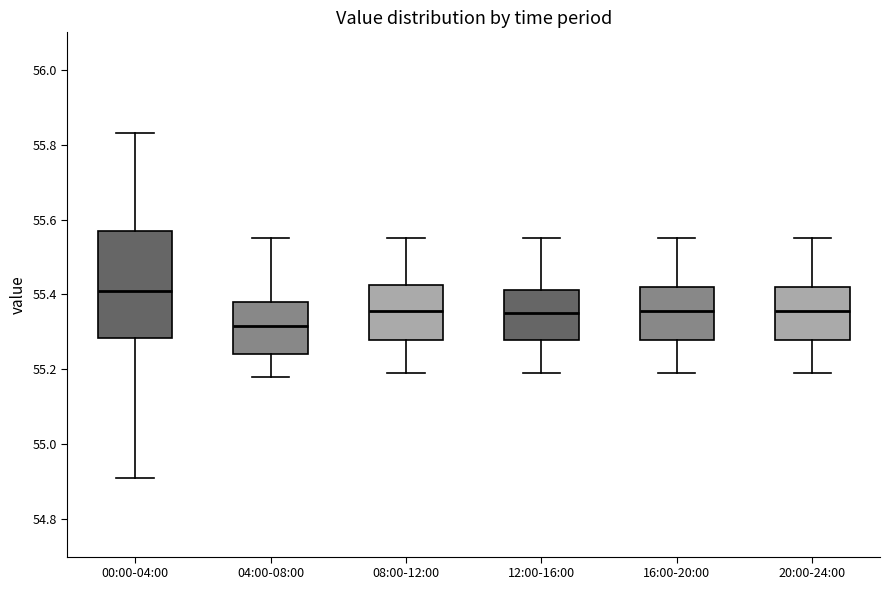

Reading left to right, transcribe this box plot: for each box, give where its median line is, the range the box spans, and where its two whiskers end, as read against the y-axis. The values are not printed on the chart, so give them approximately, as read against the axis.

00:00-04:00: median 55.42, box 55.28 to 55.58, whiskers 54.92 to 55.84
04:00-08:00: median 55.32, box 55.24 to 55.38, whiskers 55.18 to 55.56
08:00-12:00: median 55.36, box 55.28 to 55.42, whiskers 55.20 to 55.56
12:00-16:00: median 55.36, box 55.28 to 55.42, whiskers 55.20 to 55.56
16:00-20:00: median 55.36, box 55.28 to 55.42, whiskers 55.20 to 55.56
20:00-24:00: median 55.36, box 55.28 to 55.42, whiskers 55.20 to 55.56